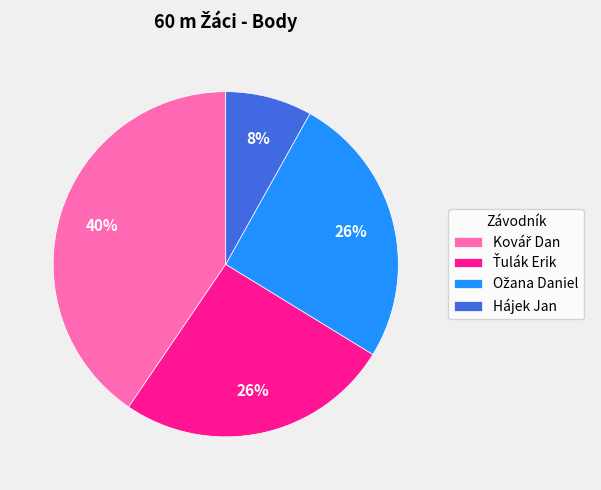

The Hájek Jan slice represents 1% of the pie. True or false?

False